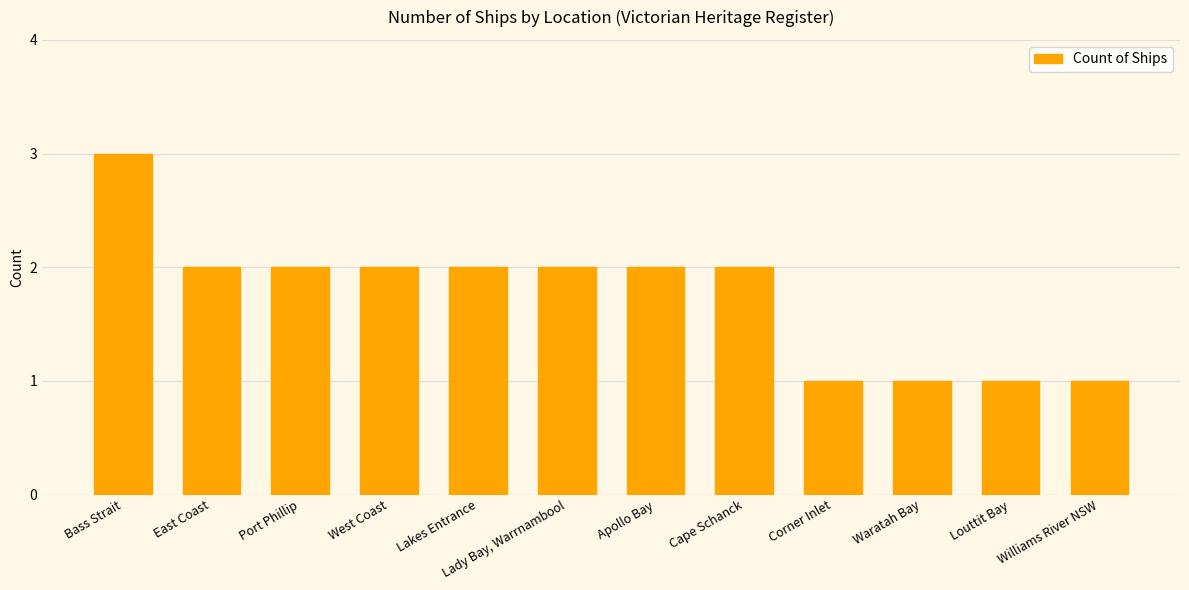

Reading left to right, extract all data points from this chart.

3	2	2	2	2	2	2	2	1	1	1	1